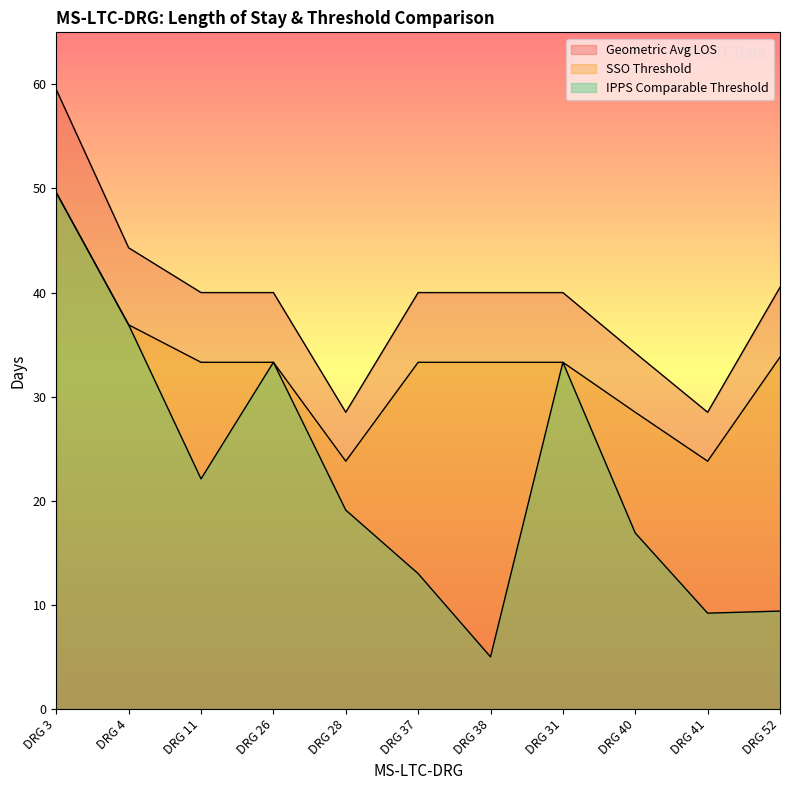

The value of SSO Threshold at DRG 40 is 28.5. True or false?

True